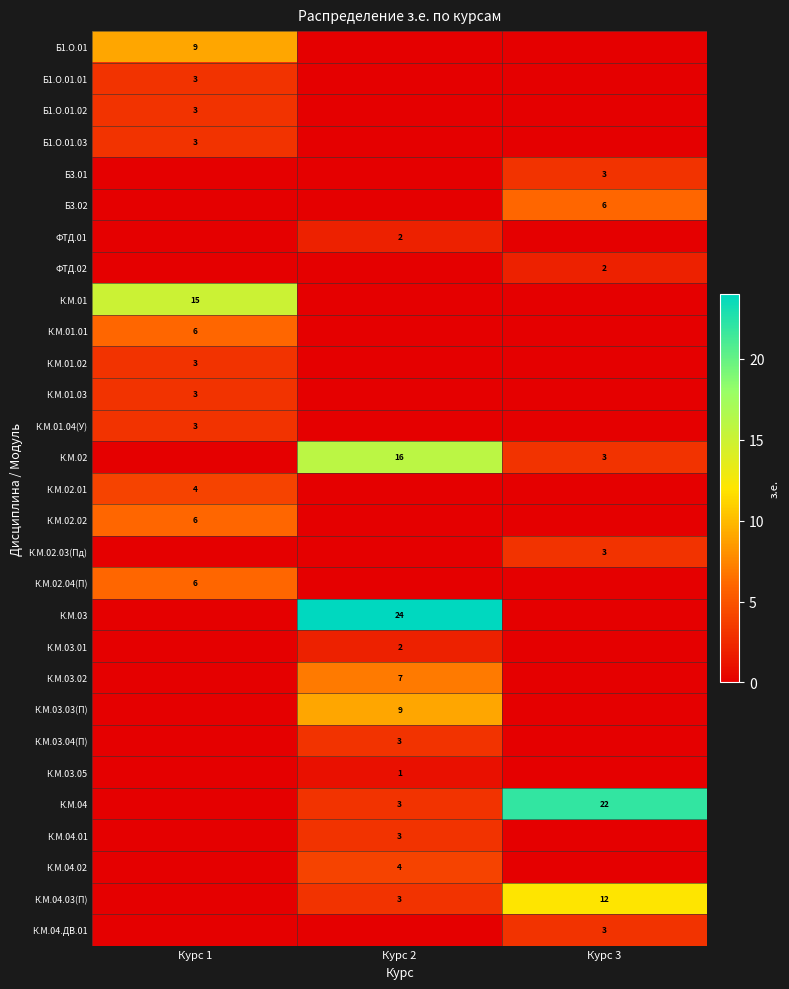

Is the value of К.М.01.04(У) at Курс 1 greater than the value of К.М.04.02 at Курс 2?

No